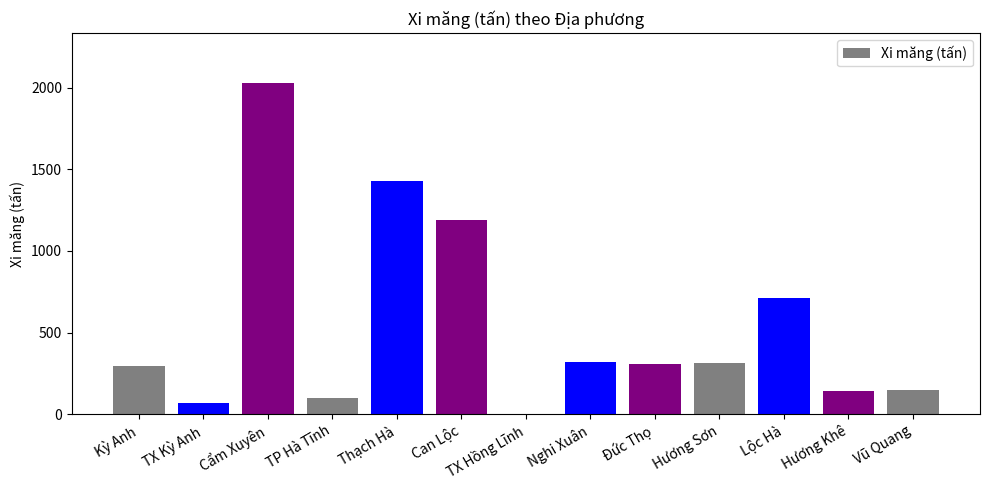

Which has a higher value, Thạch Hà or Lộc Hà?

Thạch Hà